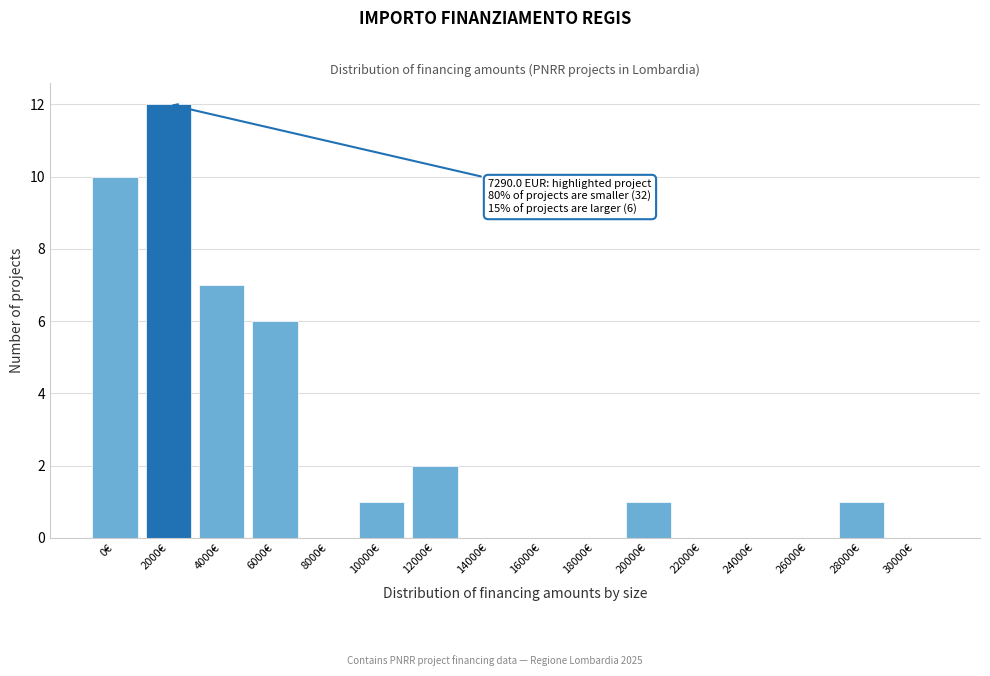

Reading left to right, extract all data points from this chart.

0€=10	2000€=12	4000€=7	6000€=6	8000€=0	10000€=1	12000€=2	14000€=0	16000€=0	18000€=0	20000€=1	22000€=0	24000€=0	26000€=0	28000€=1	30000€=0